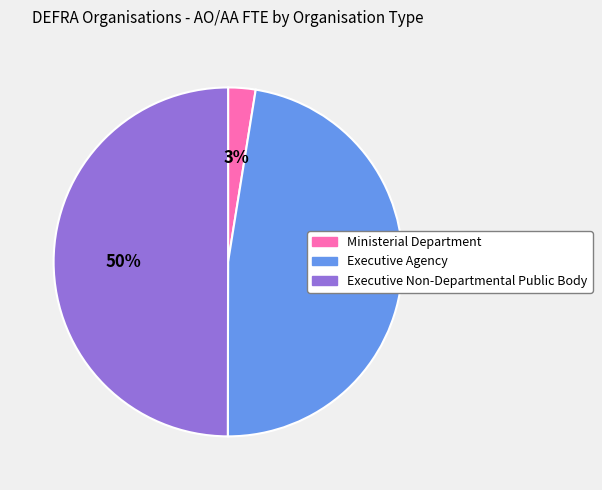

Does Ministerial Department account for over 50% of the chart?

No